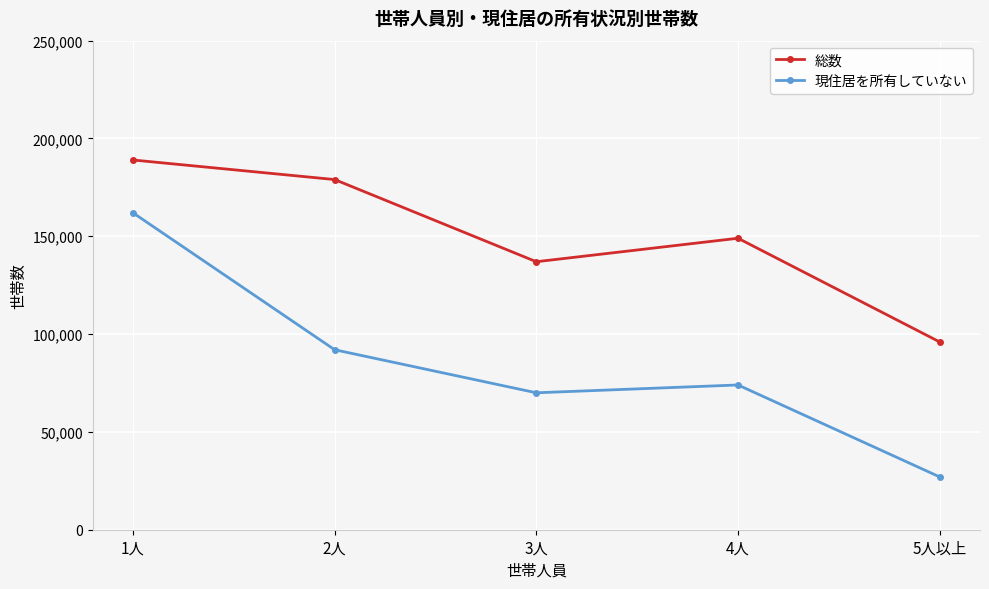

What is the sum of the 総数 values at 3人 and 1人?

326000